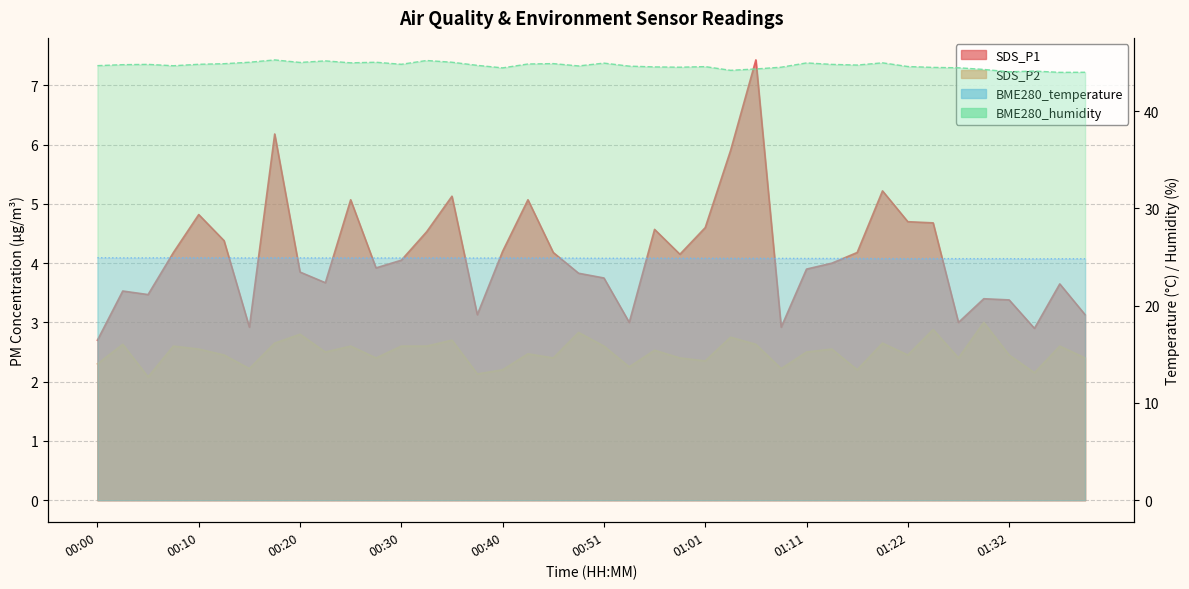

Is it true that SDS_P1 equals 5.1 at 00:25?

True